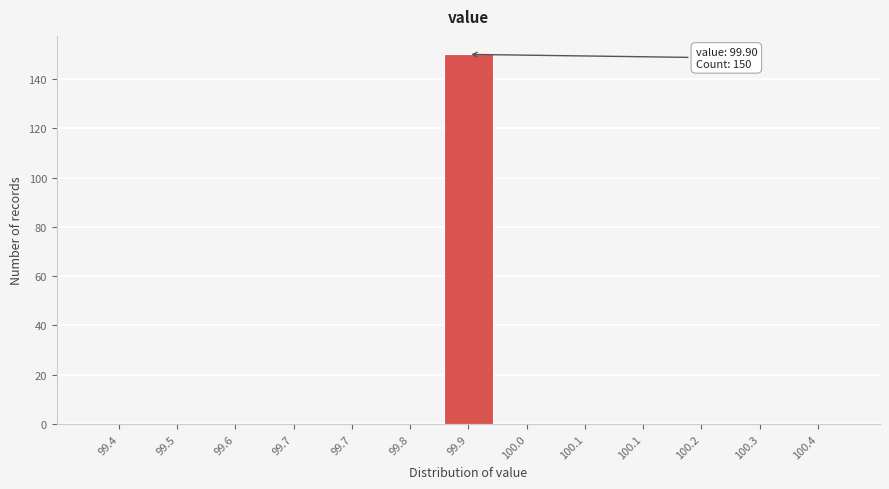

How many categories are shown in the chart?

13